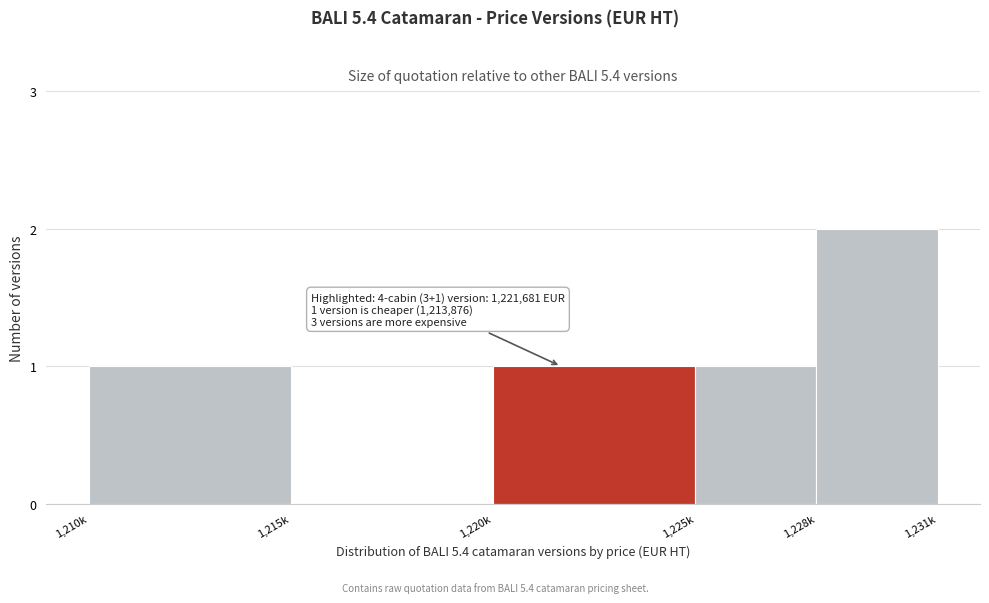

Reading left to right, transcribe all the data shown in this chart.

1,210k=1	1,215k=0	1,220k=1	1,225k=1	1,228k=2